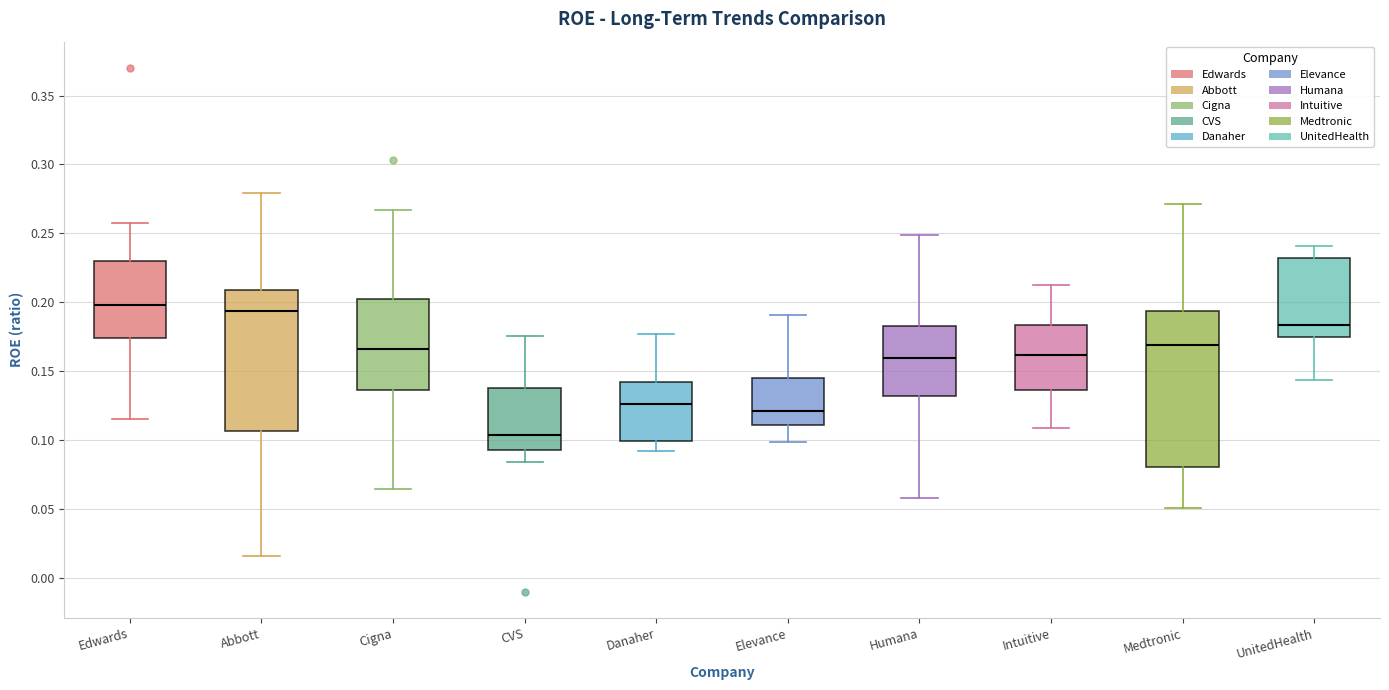

Comparing the boxes themselves (not the whiskers), which one is the tallest?

Medtronic